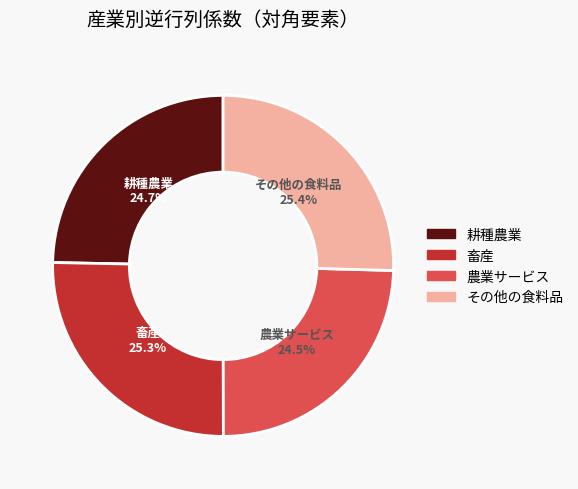

Does any single category account for the majority?

No